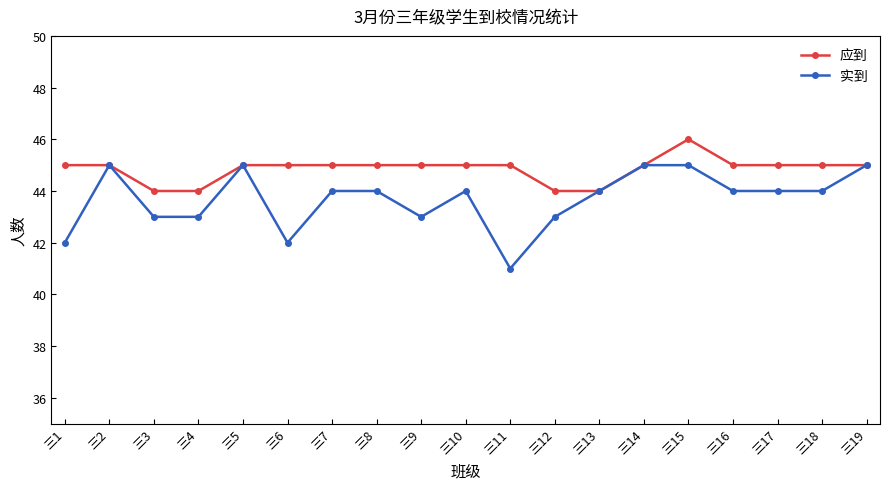

Rank the series by their average value, from highest to lowest.

应到, 实到